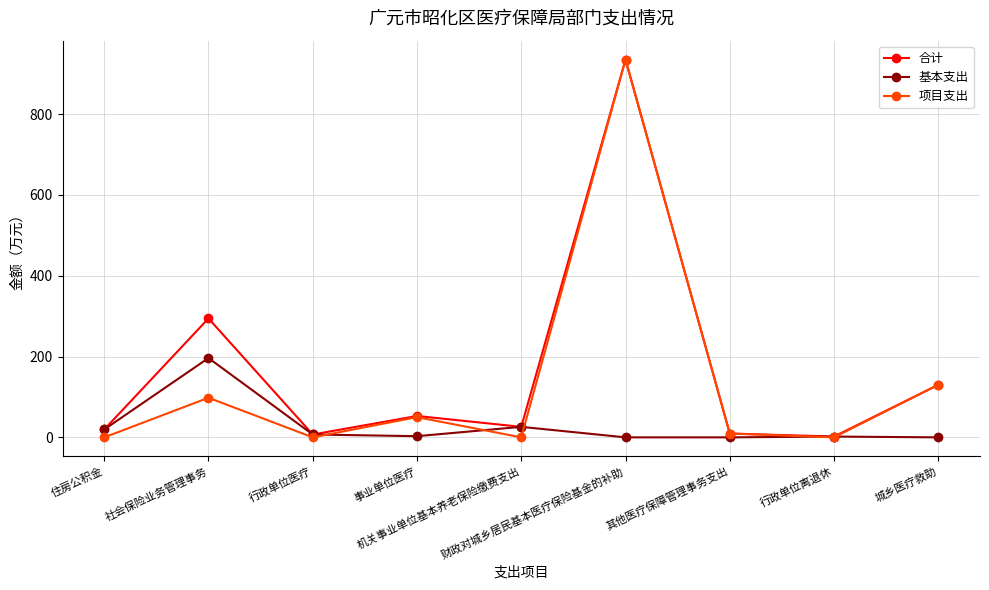

Which series has the largest range (max minus min)?

项目支出